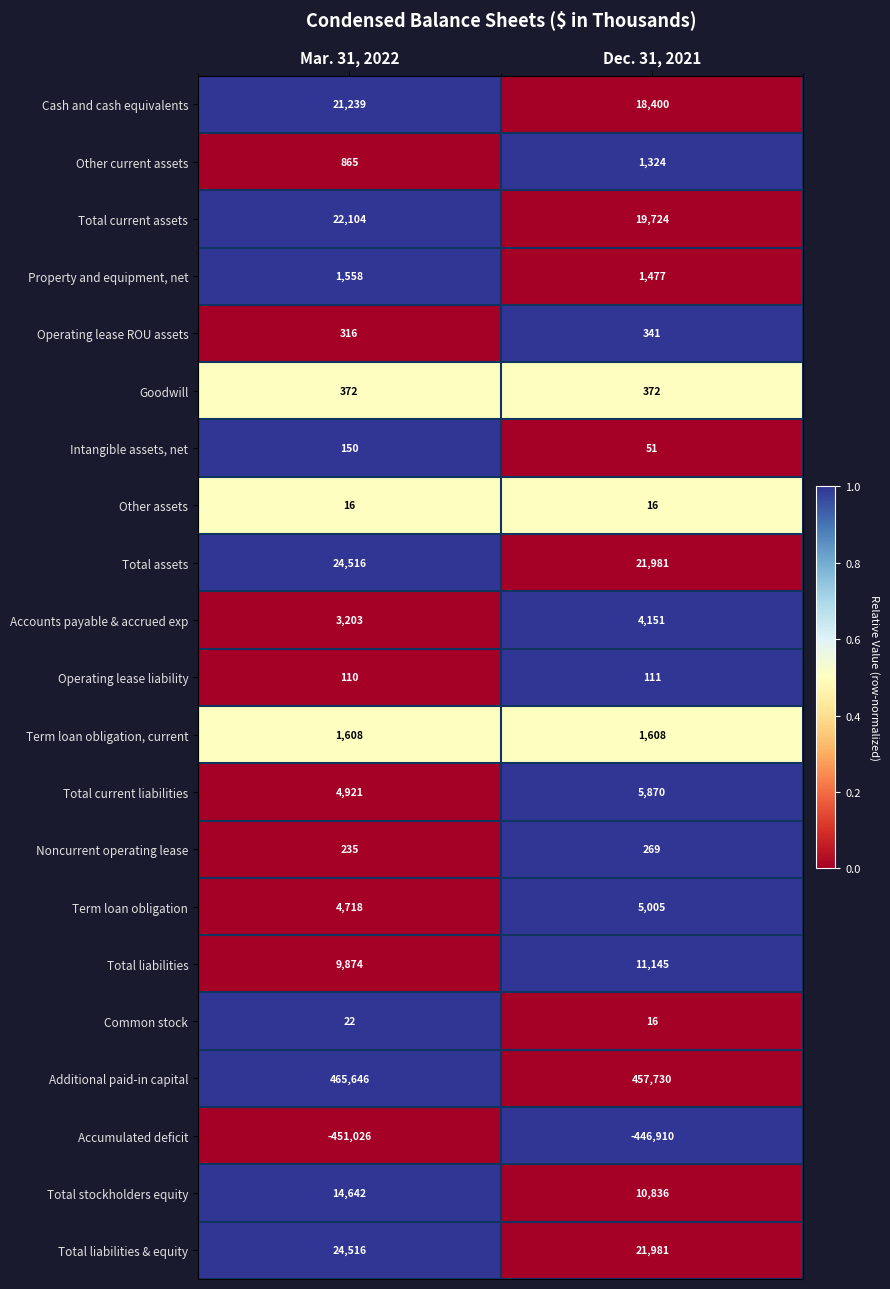

What is the difference between the Accumulated deficit values at Dec. 31, 2021 and Mar. 31, 2022?

4116